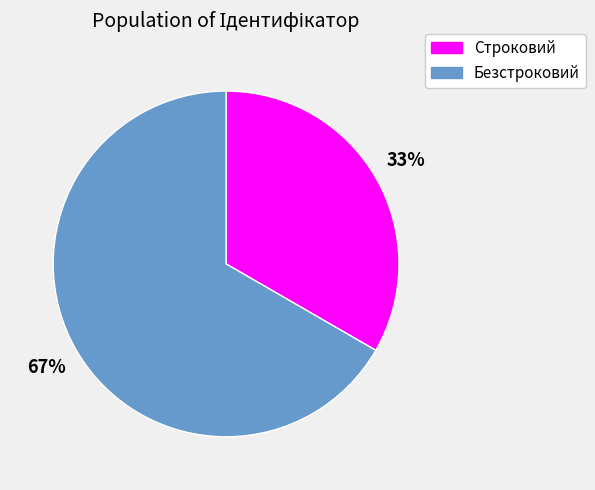

What is the largest slice in the pie chart?

Безстроковий